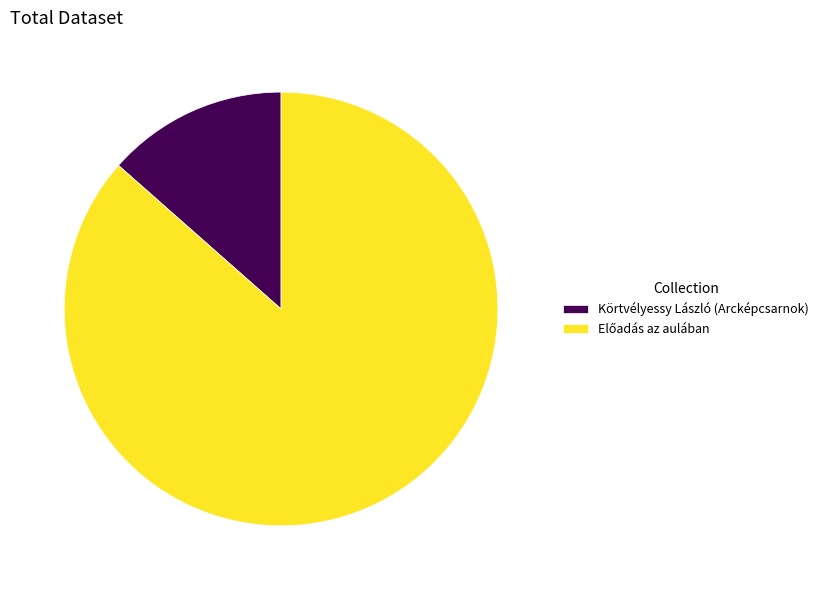

What is the smallest slice in the pie chart?

Körtvélyessy László (Arcképcsarnok)